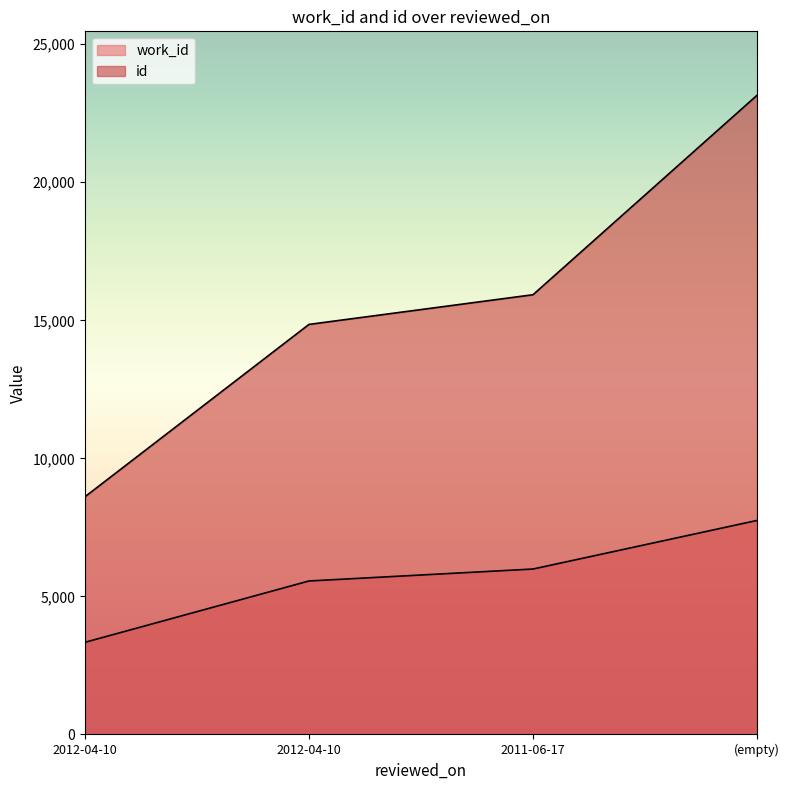

What are all the series names shown in the legend?

work_id, id